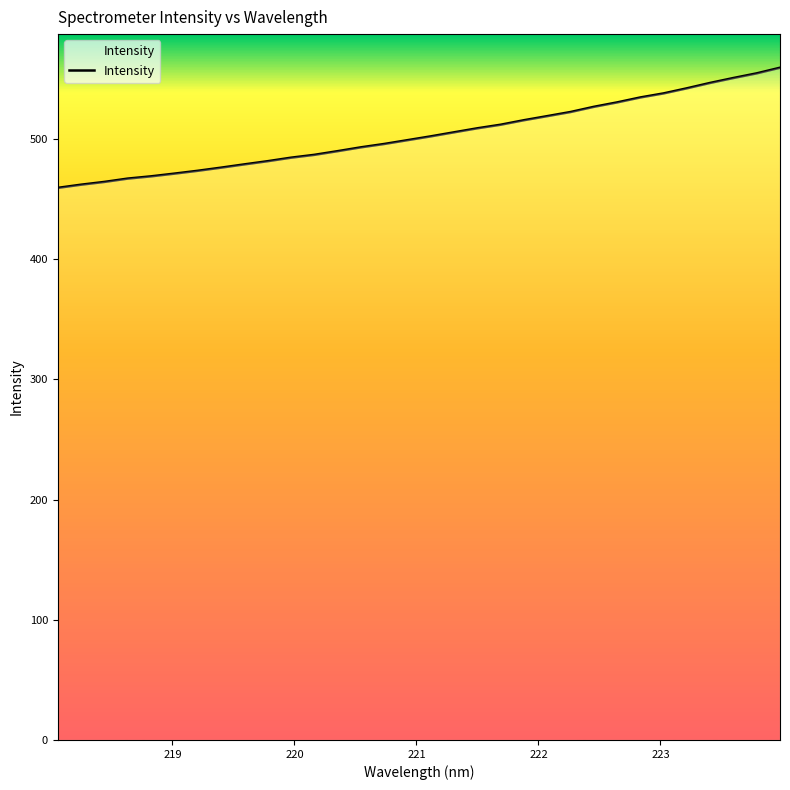

What is the smallest value displayed?

459.4